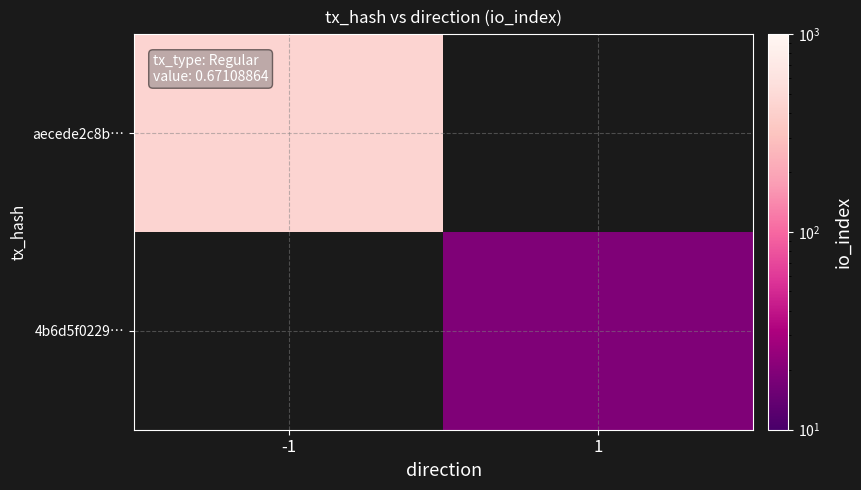

At which category does the chart reach its peak across all series?

-1